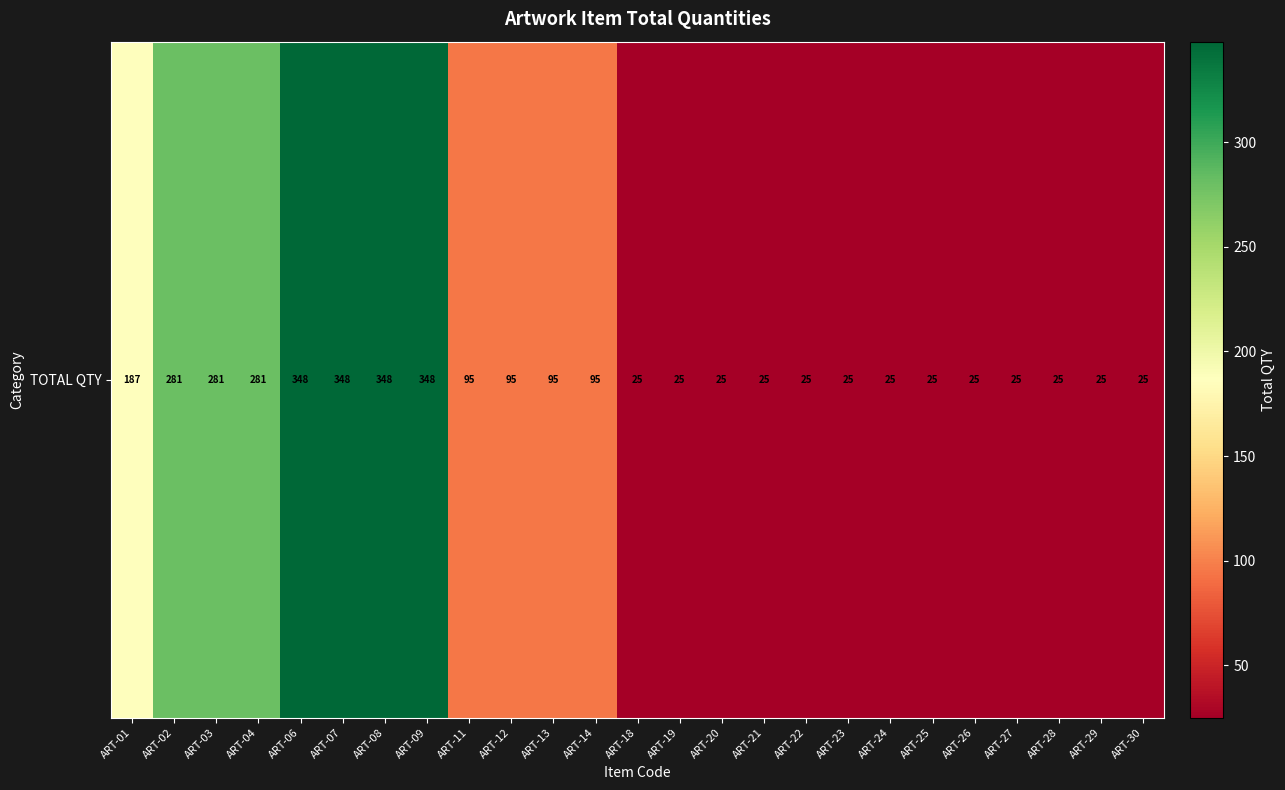

How many categories are shown in the chart?

25